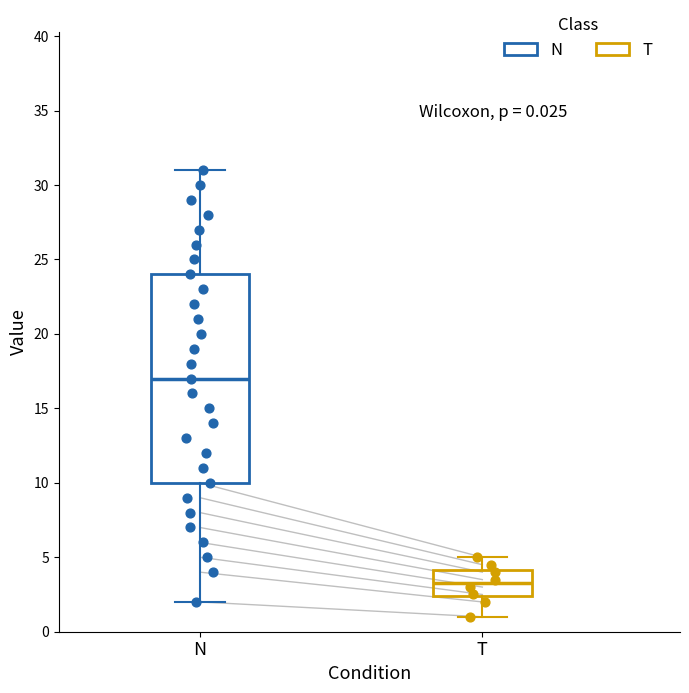

Which box's median line is the lowest?

T